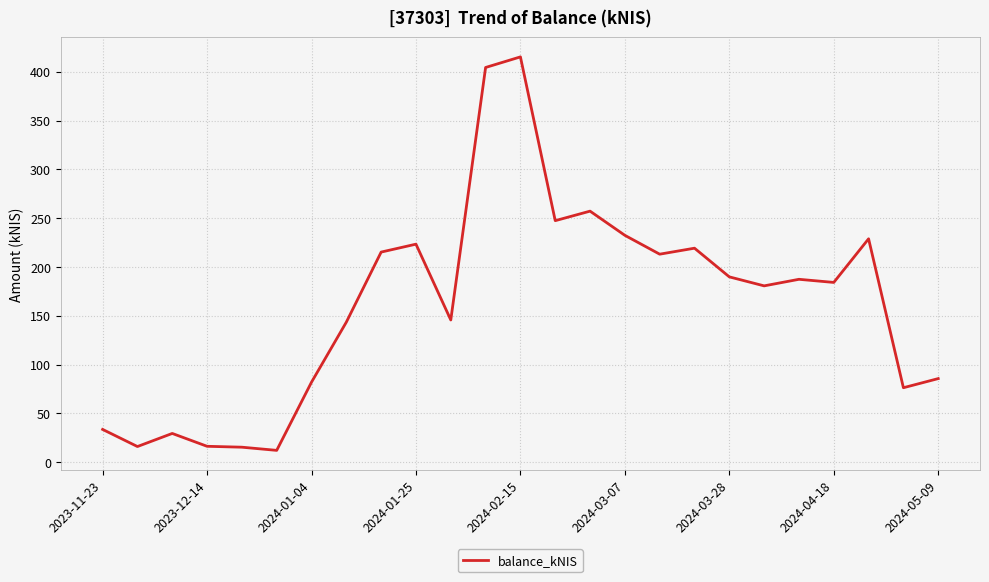

What is the smallest value displayed?

12.2